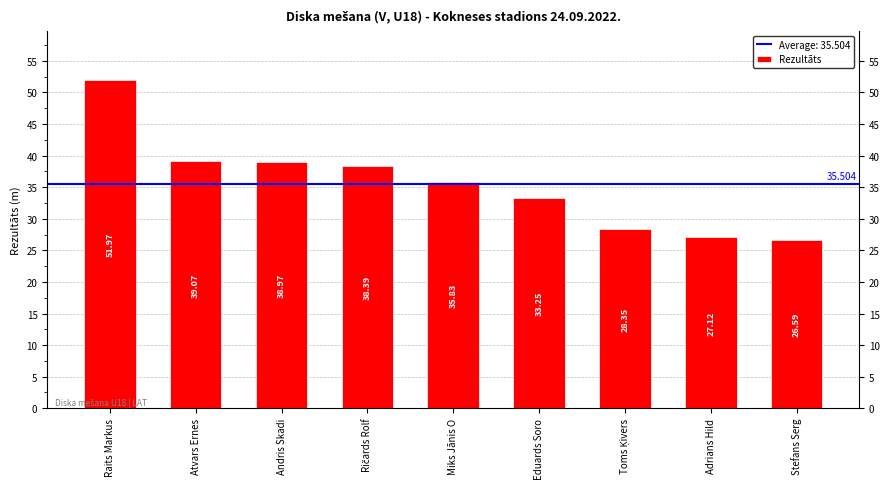

What is the label of the 2nd bar from the left?

Atvars Ernes